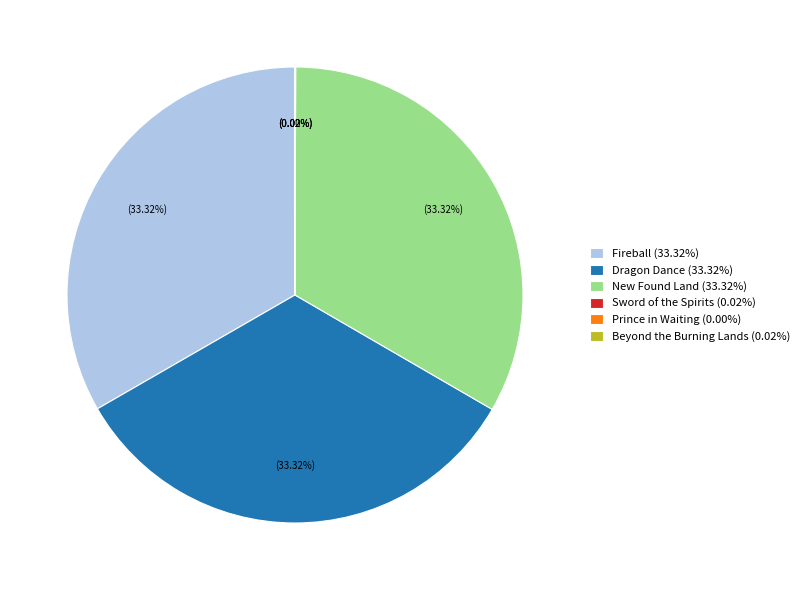

Does any single category account for the majority?

No